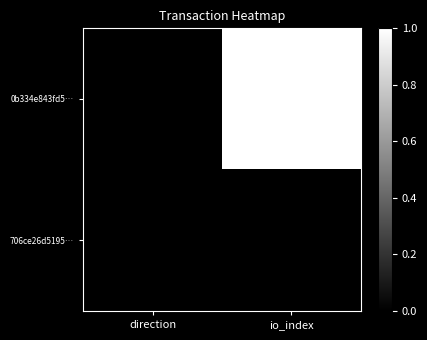

At io_index, list the series in order from largest to smallest.

0b334e843fd5…, 706ce26d5195…